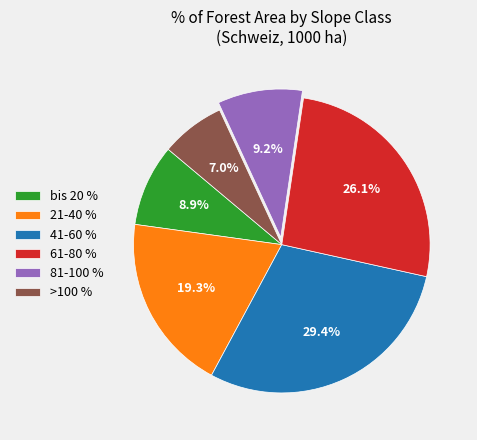

Is it true that 41-60 % is 19% of the pie?

False